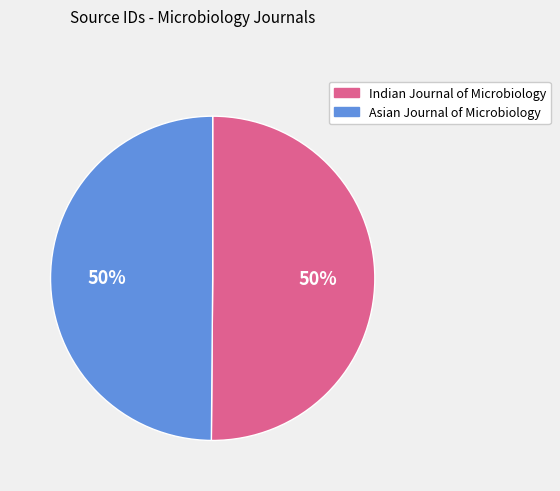

To the nearest percent, what portion does Indian Journal of Microbiology represent?

50%